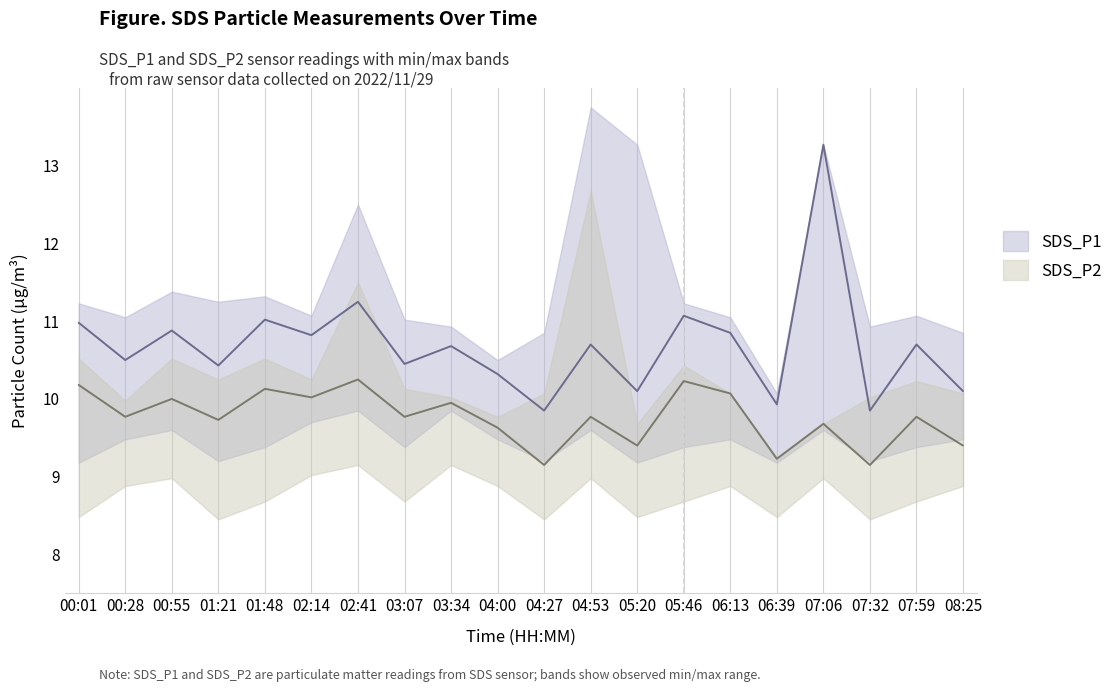

What is the difference between the maximum and second lowest values in the SDS_P1 series?

3.4